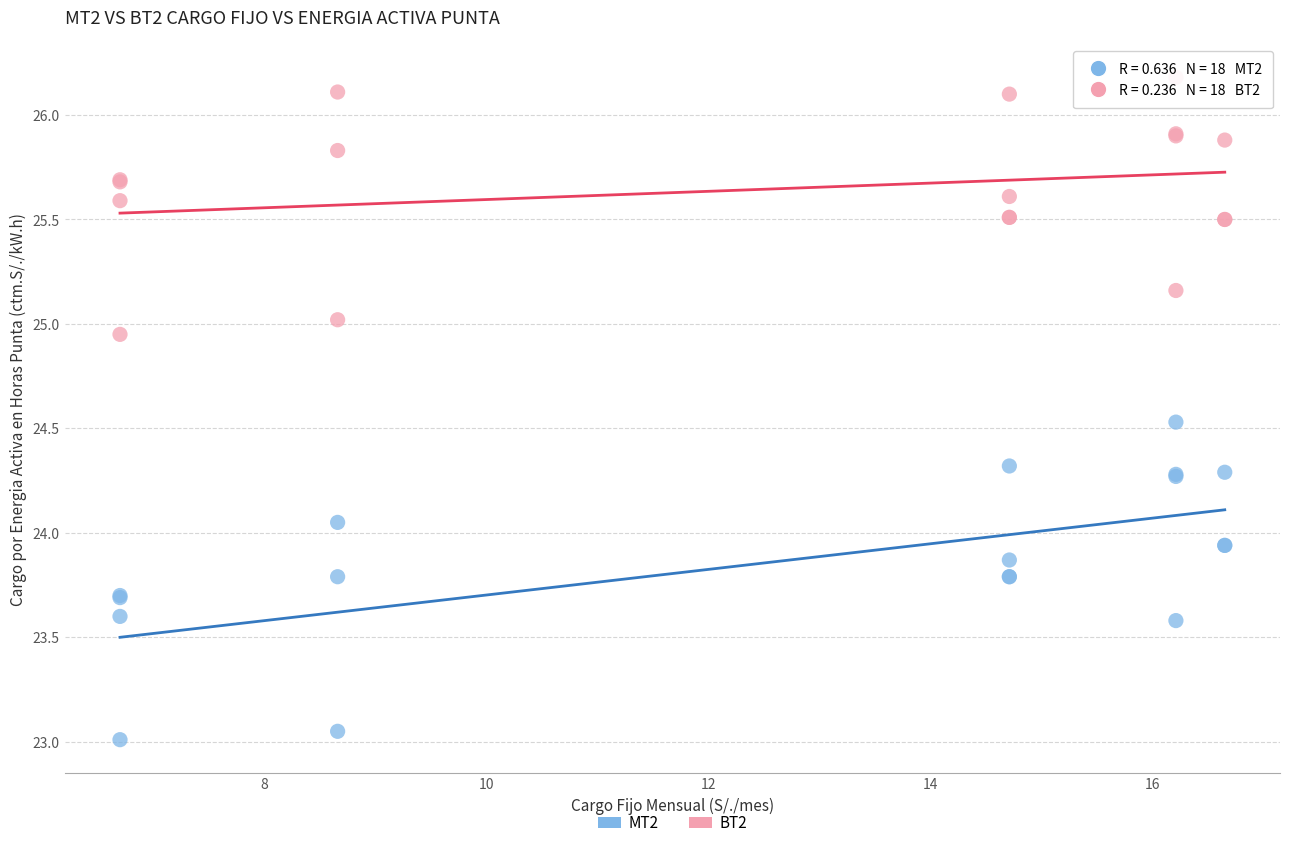

Which series contains the lowest Y value?

MT2